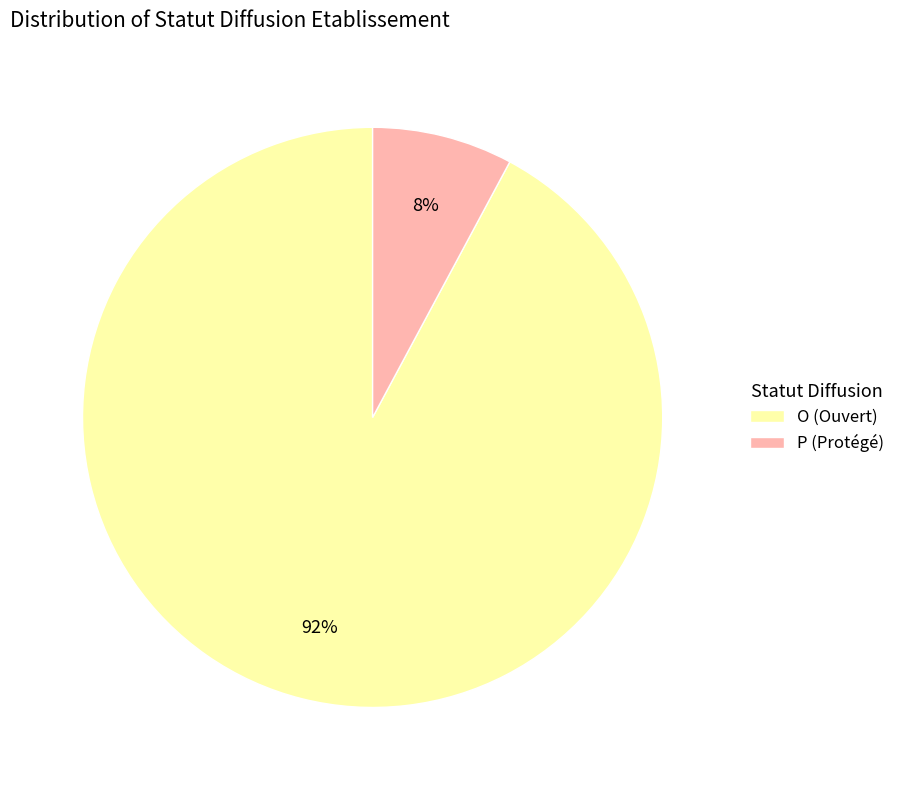

To the nearest percent, what portion does O (Ouvert) represent?

92%